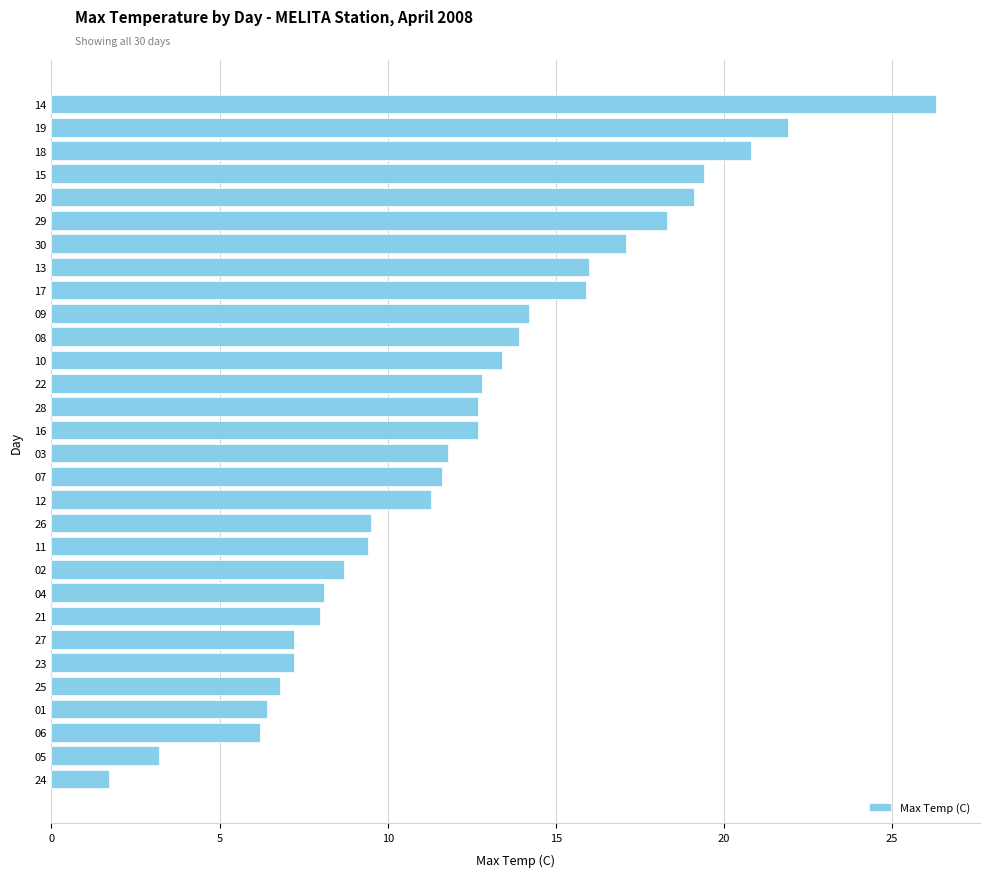

What is the change in value from 20 to 18?

+1.7